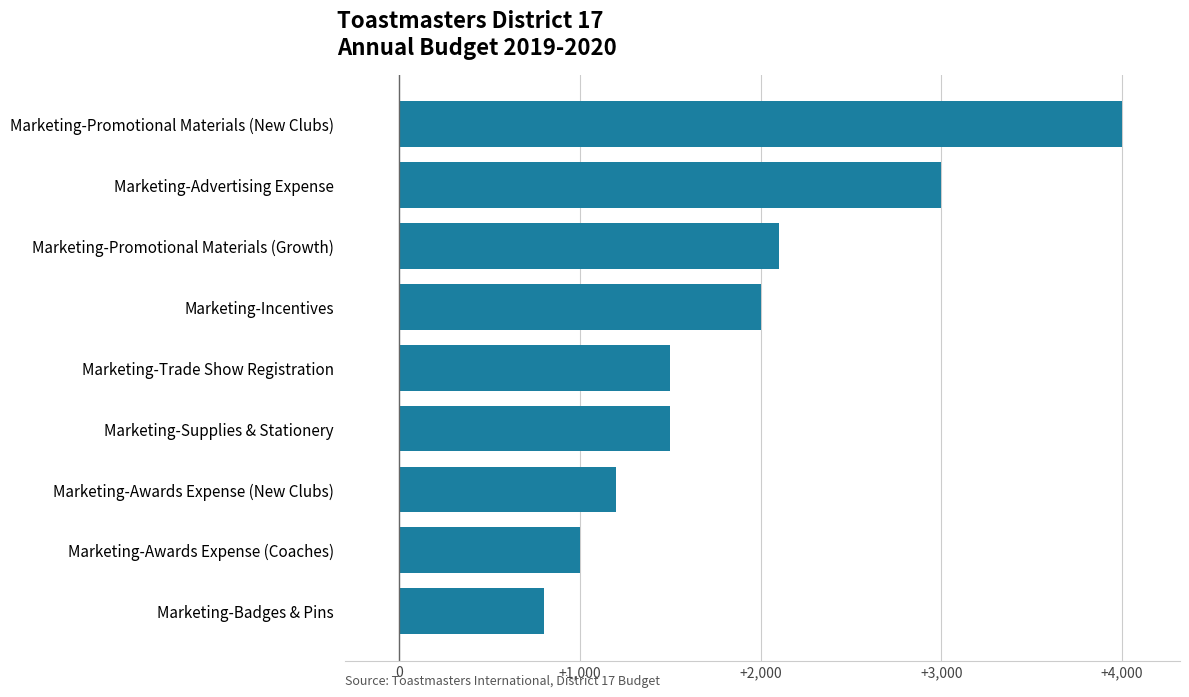

Between Marketing-Awards Expense (Coaches) and Marketing-Promotional Materials (Growth), which is larger?

Marketing-Promotional Materials (Growth)